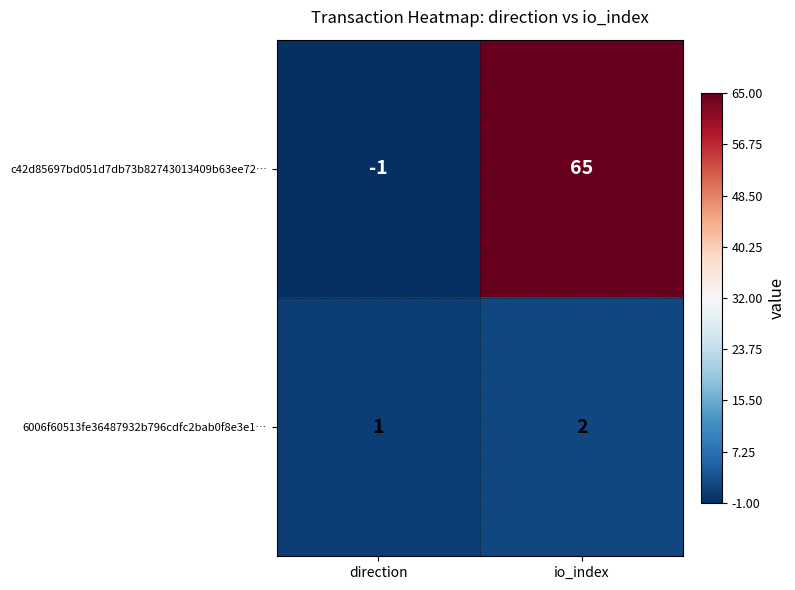

Reading right to left, extract all data points from this chart.

c42d85697bd051d7db73b82743013409b63ee72…: 65	-1
6006f60513fe36487932b796cdfc2bab0f8e3e1…: 2	1